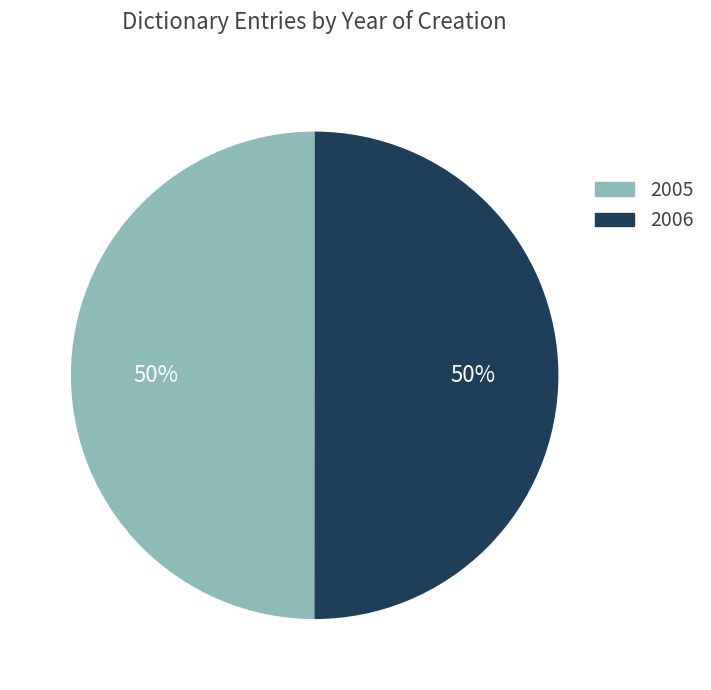

Is the sum of 2005 and 2006 greater than half?

Yes